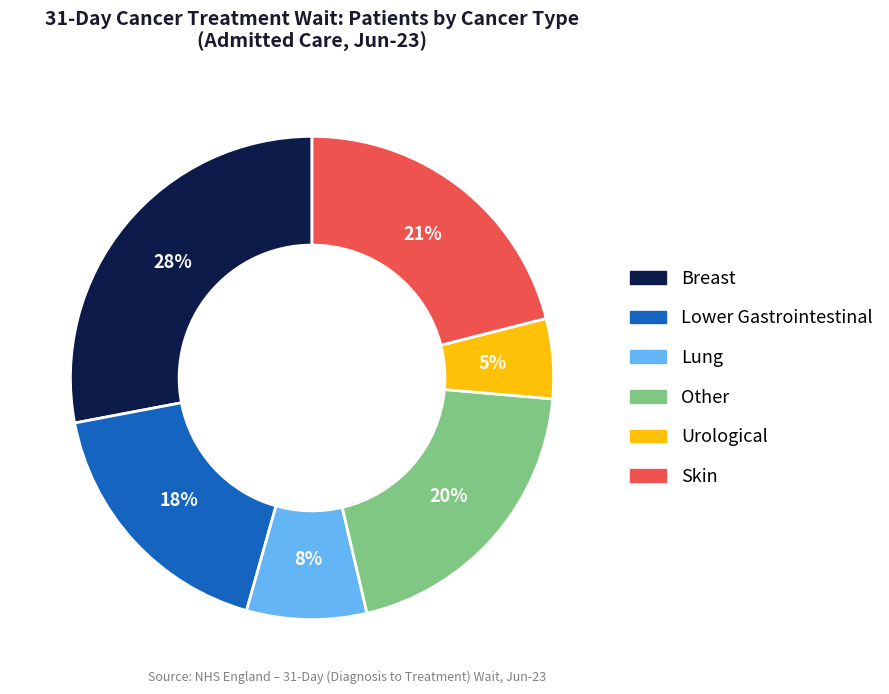

Is there a majority slice in this chart?

No